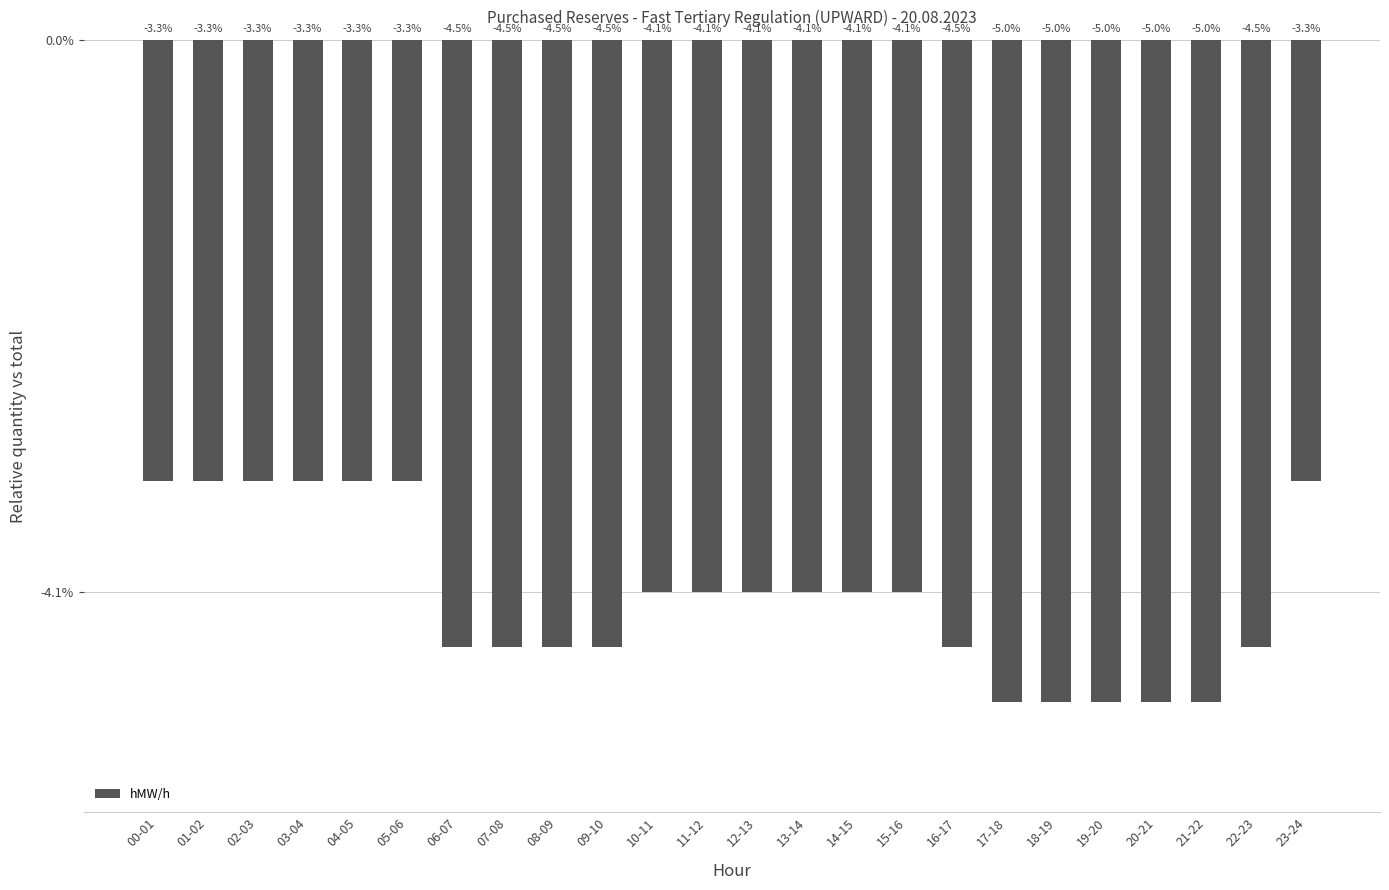

List the labels in order of value, smallest first.

17-18, 18-19, 19-20, 20-21, 21-22, 06-07, 07-08, 08-09, 09-10, 16-17, 22-23, 10-11, 11-12, 12-13, 13-14, 14-15, 15-16, 00-01, 01-02, 02-03, 03-04, 04-05, 05-06, 23-24